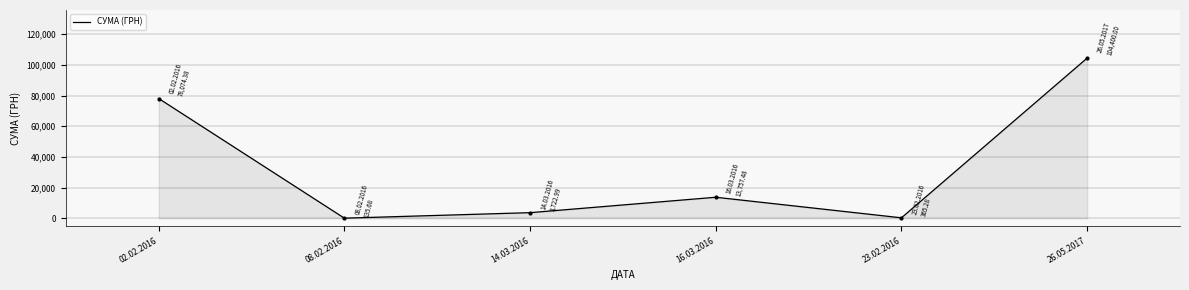

What is the change in value from 02.02.2016 to 26.05.2017?

+26325.6